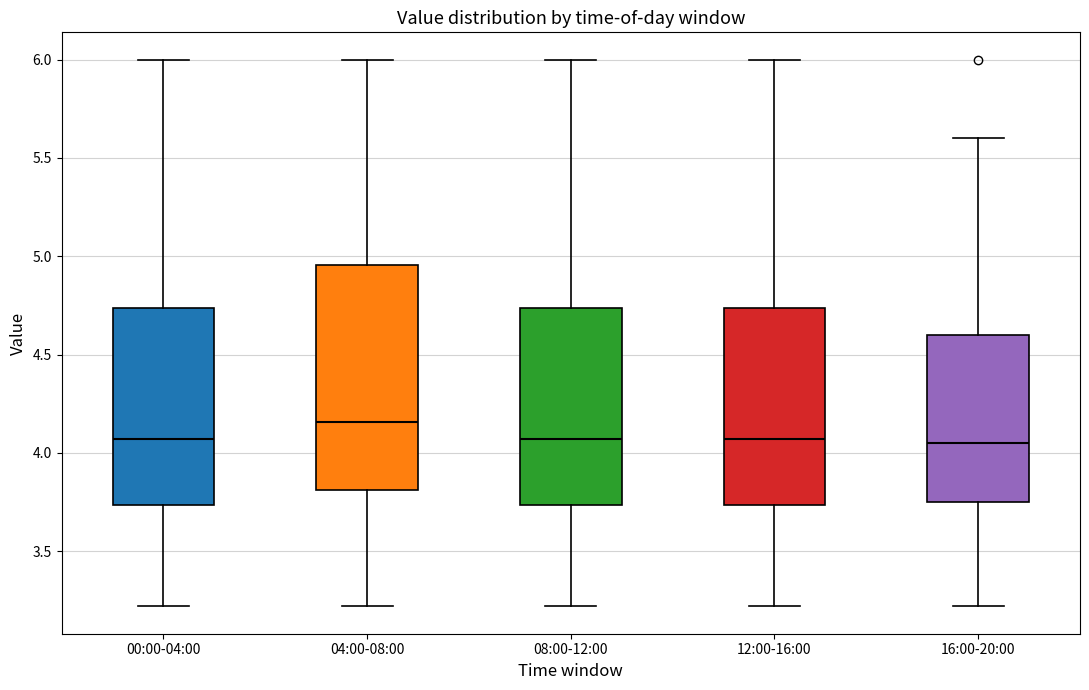

Reading left to right, read every box against the y-axis: the position of its median line, the range the box covers, and the ends of its whiskers. The values are not printed on the chart, so give them approximately, as read against the axis.

00:00-04:00: median 4.05, box 3.75 to 4.75, whiskers 3.20 to 6.00
04:00-08:00: median 4.15, box 3.80 to 4.95, whiskers 3.20 to 6.00
08:00-12:00: median 4.05, box 3.75 to 4.75, whiskers 3.20 to 6.00
12:00-16:00: median 4.05, box 3.75 to 4.75, whiskers 3.20 to 6.00
16:00-20:00: median 4.05, box 3.75 to 4.60, whiskers 3.20 to 5.60